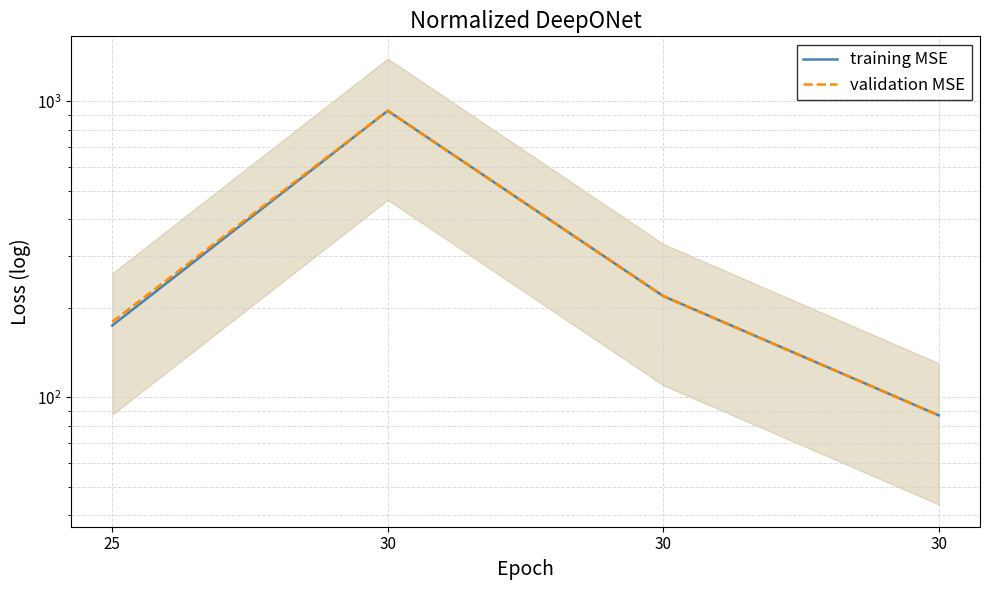

Reading left to right, extract all data points from this chart.

training MSE: 25=175	30=930	30=220	30=87
validation MSE: 25=180	30=930	30=220	30=87